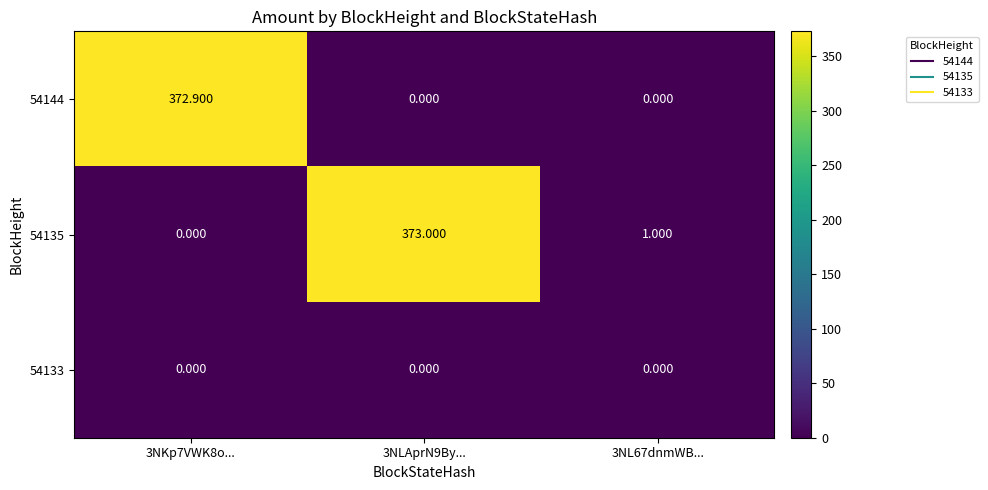

Is the value of 54135 at 3NL67dnmWB... greater than the value of 54133 at 3NL67dnmWB...?

Yes